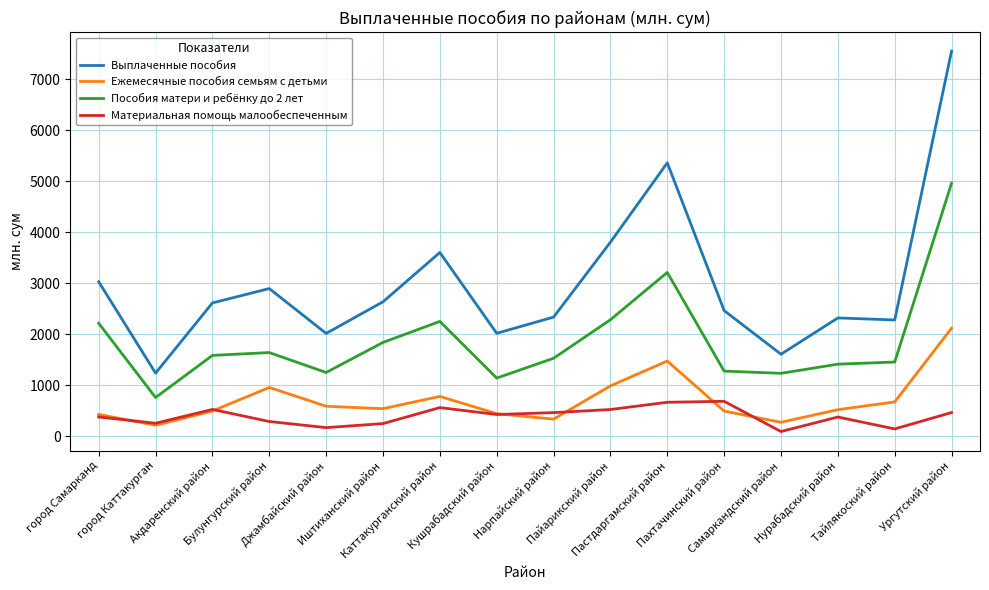

Is this an area chart (filled region under the line)?

No